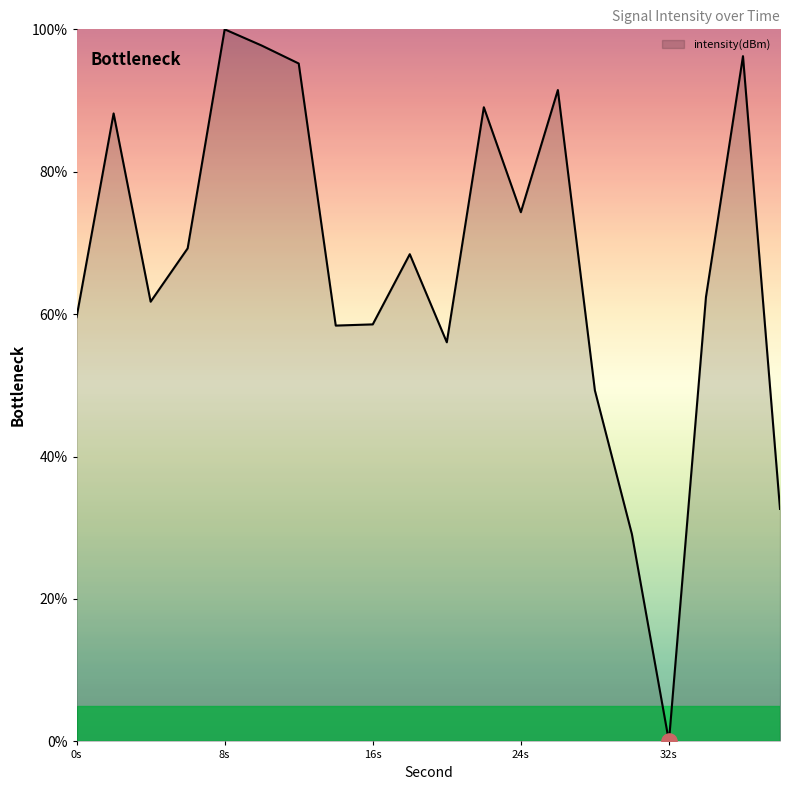

What is the difference between the maximum and minimum values?

100.0